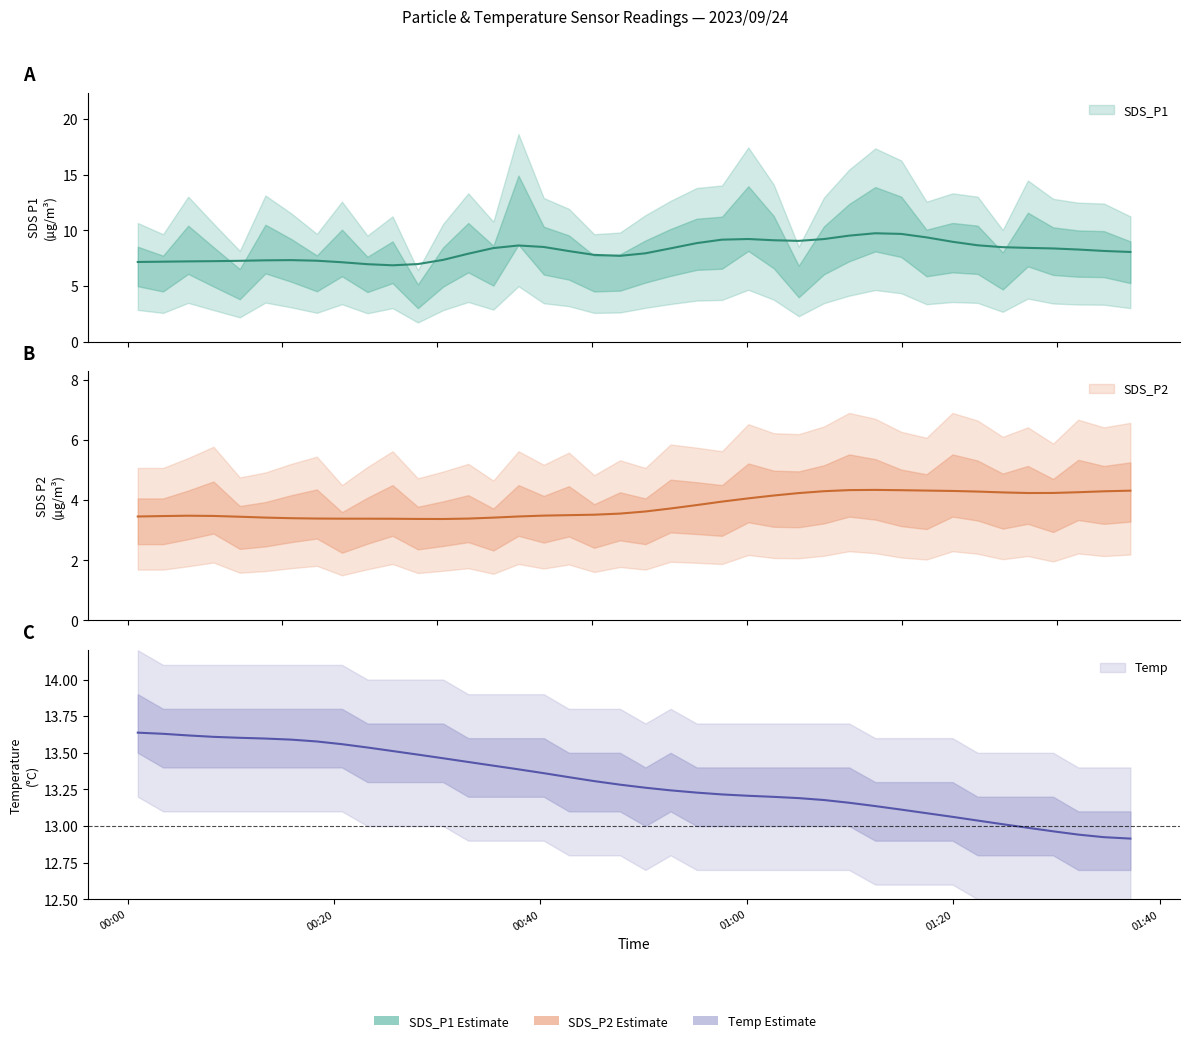

What is the sum of the SDS_P1 values at 33 and 32?

17.6